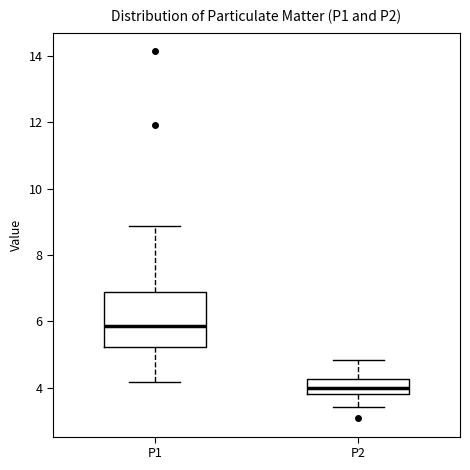

Which box has the lowest median line?

P2